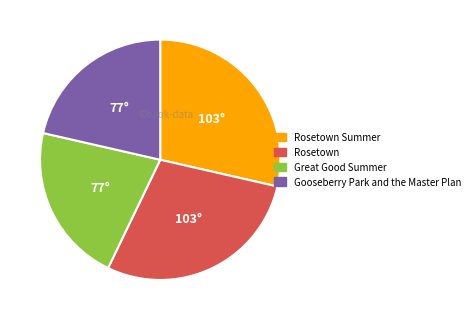

Is there a majority slice in this chart?

No